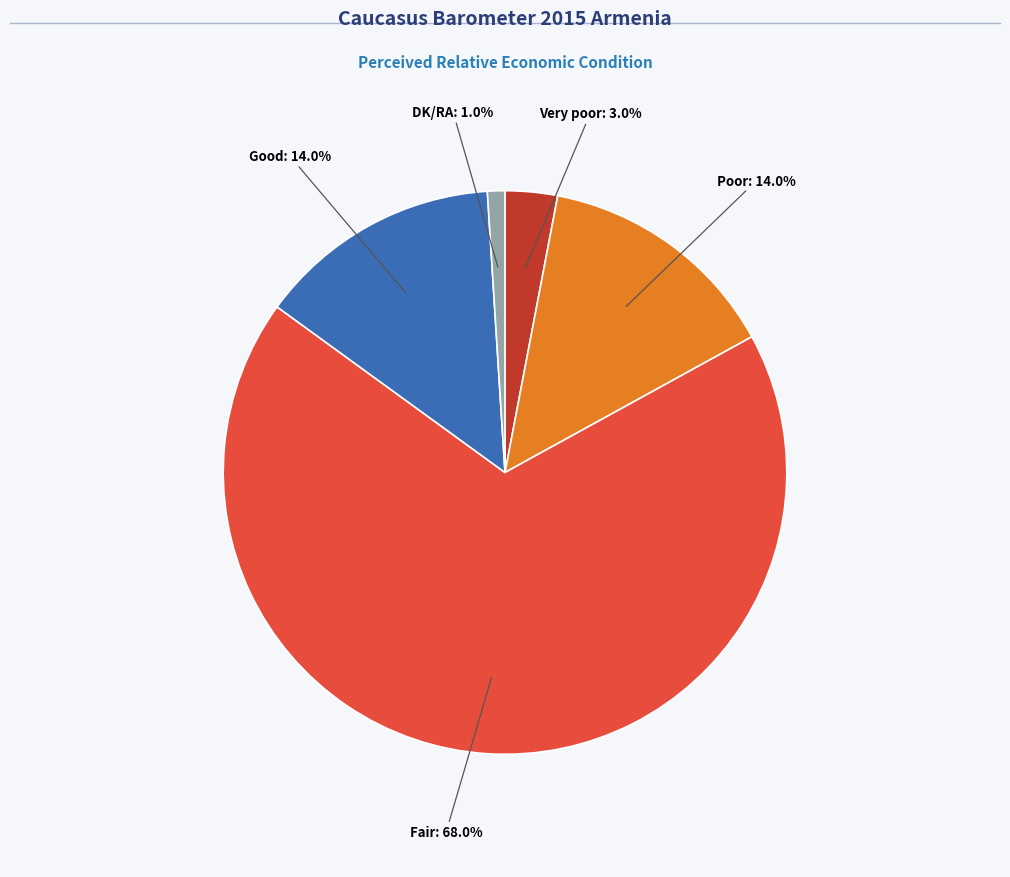

Does any single category account for the majority?

Yes